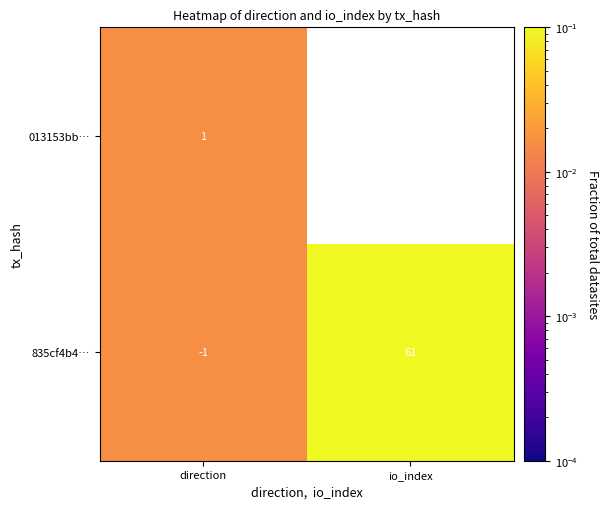

What is the highest value of the 835cf4b4… series?

61